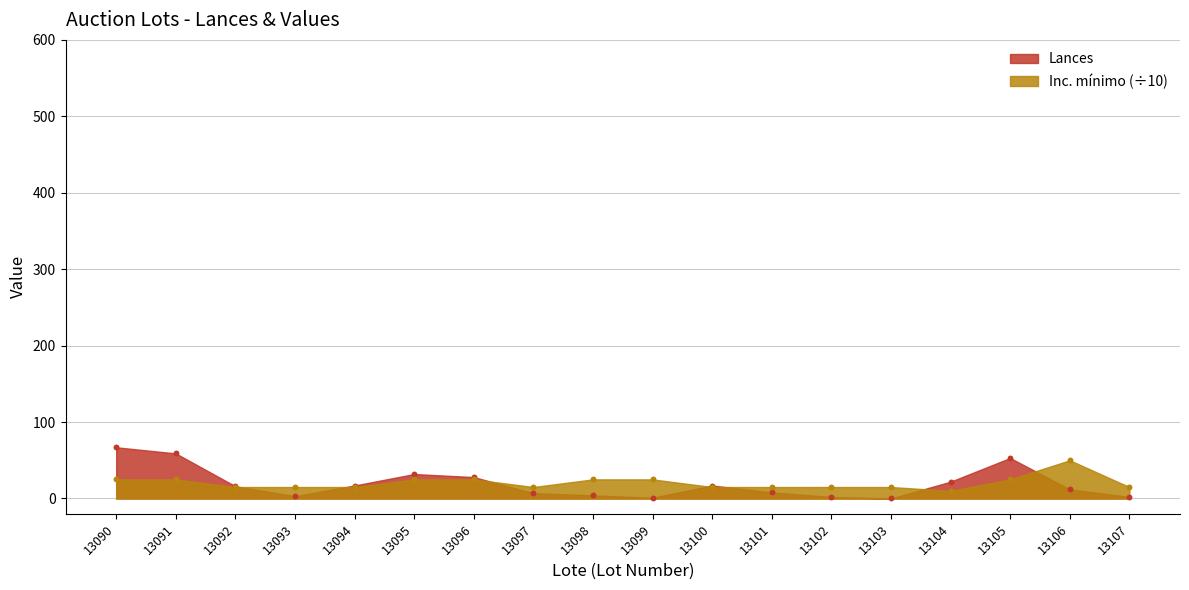

What is the total value across all series at 13091?

84